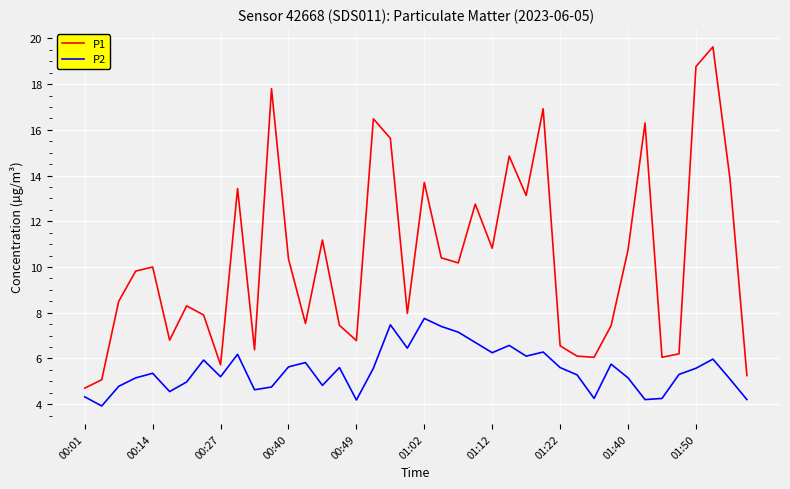

What is the highest value of the P2 series?

7.8